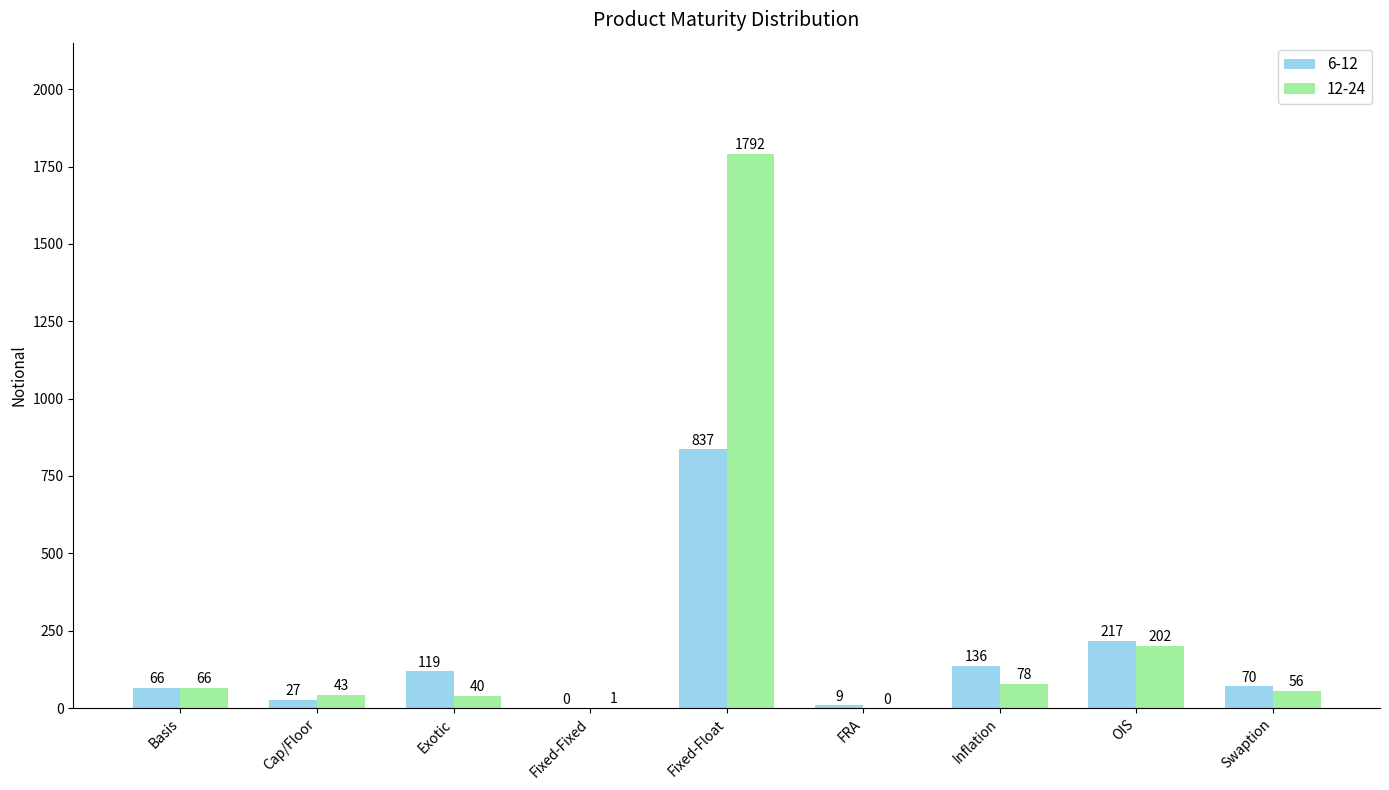

Between FRA and Swaption, which series saw the biggest shift?

6-12